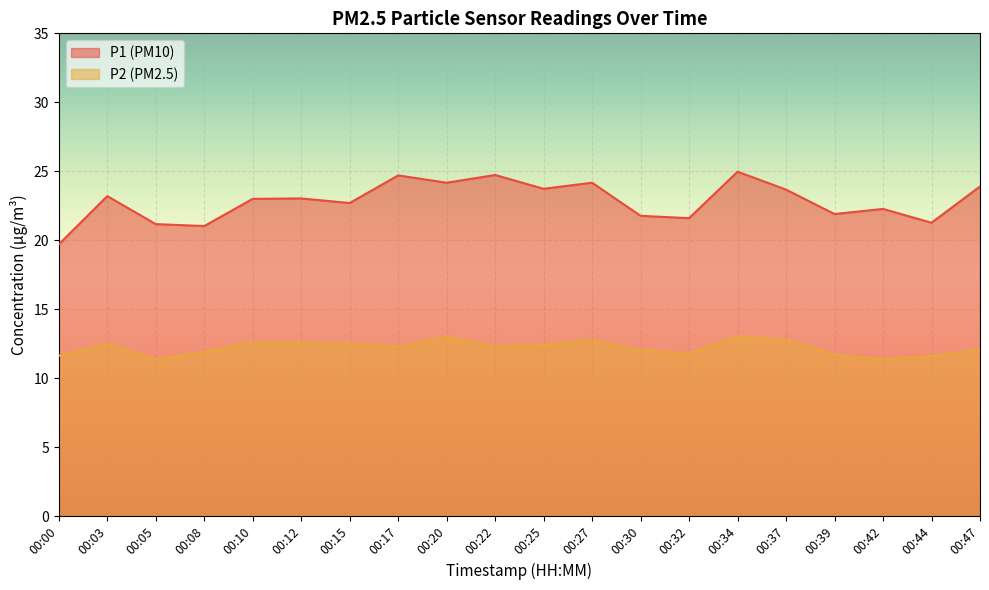

At which category does P1 reach its first local peak?

00:03